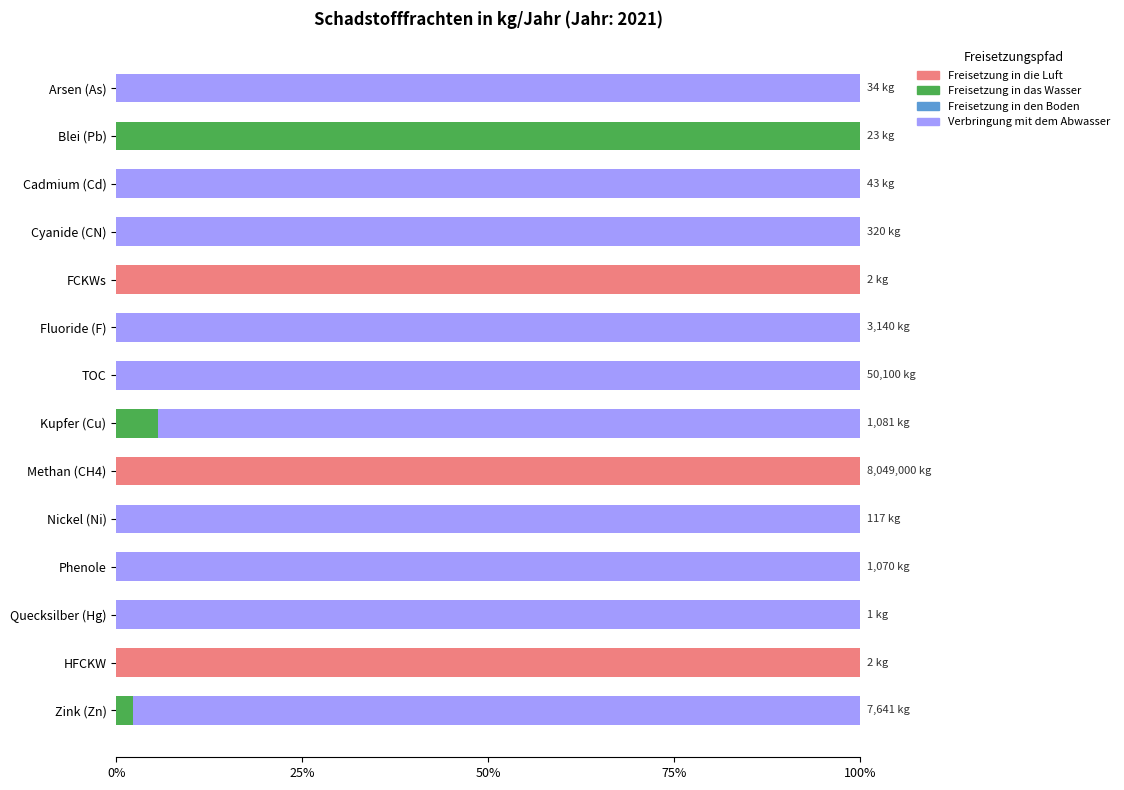

What is the sum of the Freisetzung in die Luft values at Zink (Zn) and Methan (CH4)?

100.0